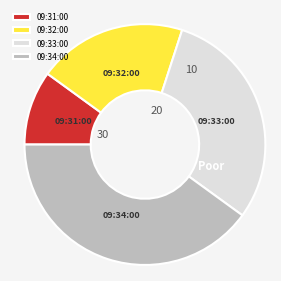

Is the sum of 09:34:00 and 09:32:00 greater than half?

Yes